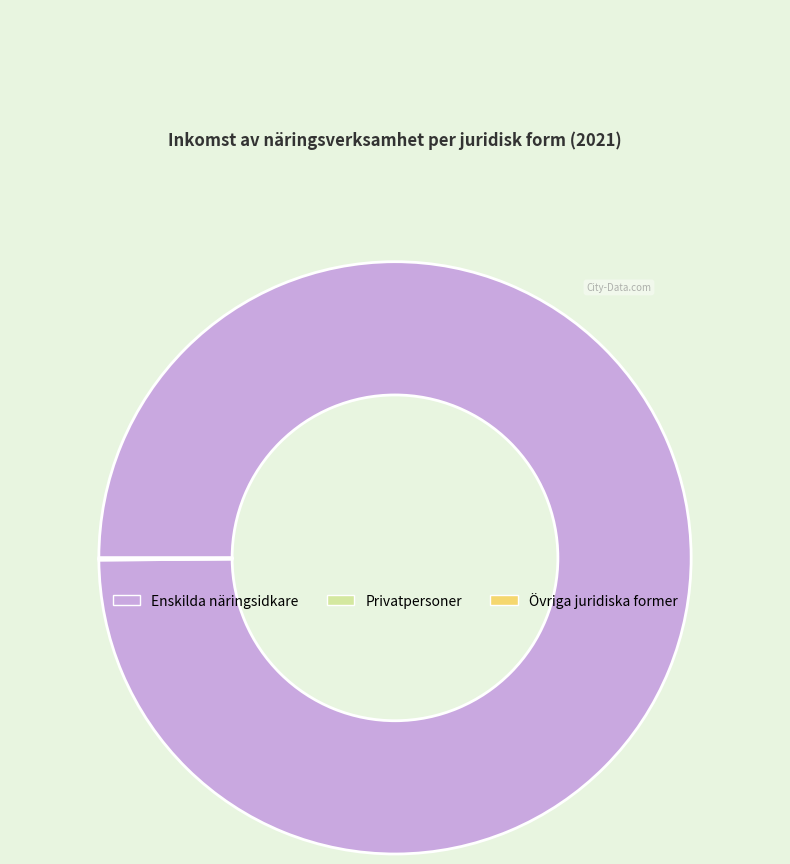

The Enskilda näringsidkare slice represents 100% of the pie. True or false?

True